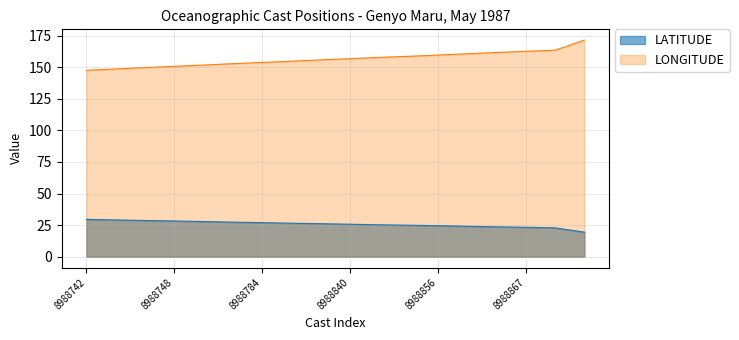

List the labels in order of LONGITUDE value, largest first.

8988893, 8988869, 8988867, 8988863, 8988860, 8988856, 8988849, 8988847, 8988840, 8988811, 8988788, 8988784, 8988779, 8988758, 8988748, 8988747, 8988745, 8988742